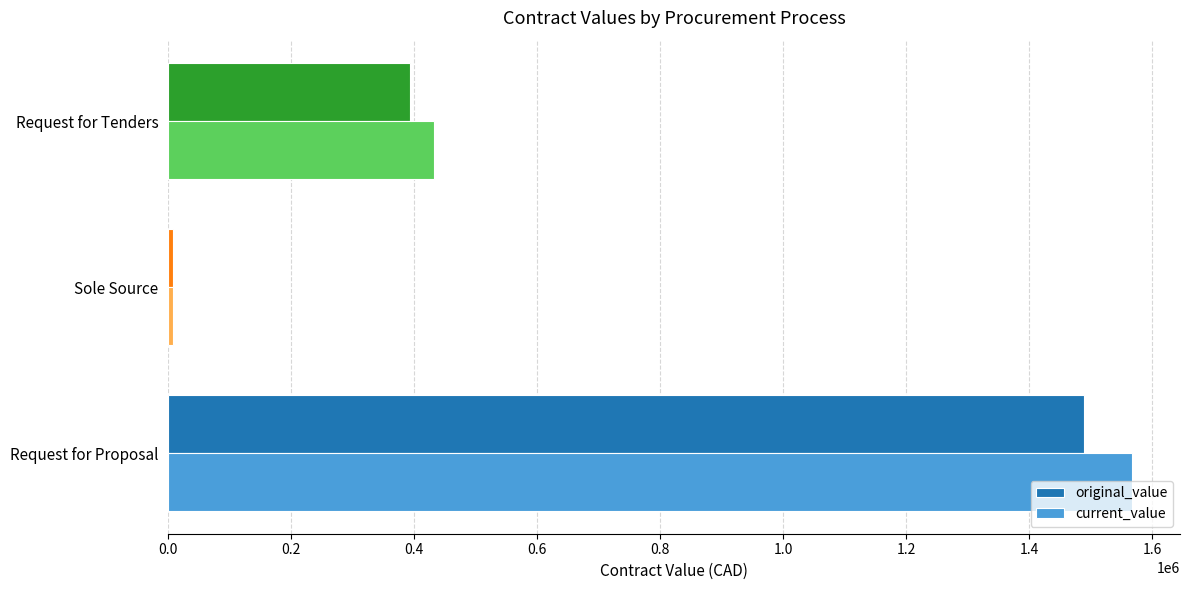

What is the total value across all series at Request for Proposal?

3055144.0